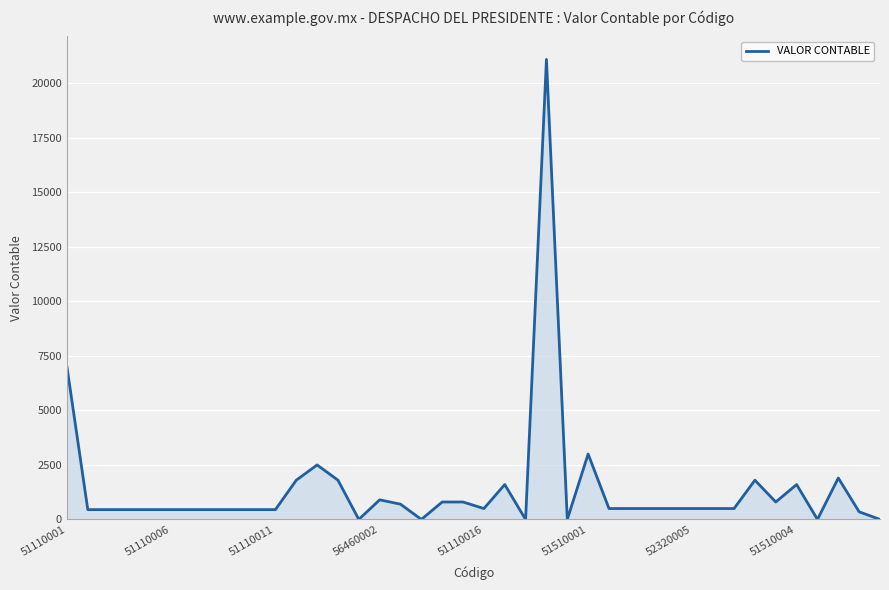

What is the difference between the maximum and minimum values?

21100.0